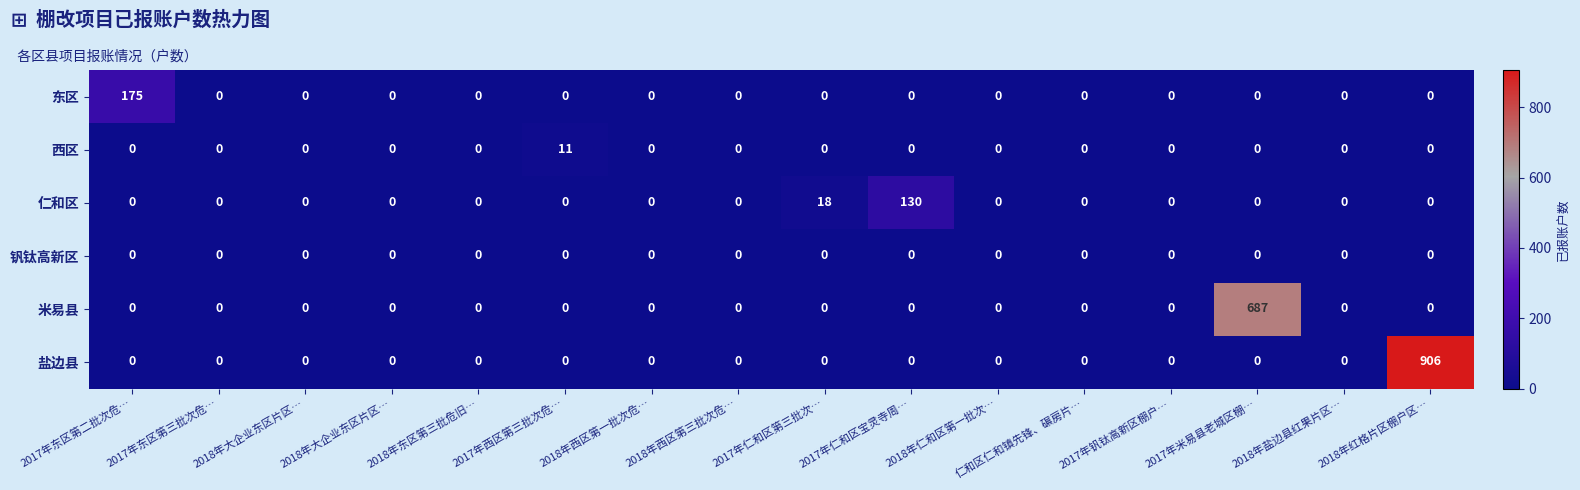

Reading left to right, transcribe all the data shown in this chart.

东区: 2017年东区第二批次危…=175	2017年东区第三批次危…=0	2018年大企业东区片区…=0	2018年大企业东区片区…=0	2018年东区第三批危旧…=0	2017年西区第三批次危…=0	2018年西区第一批次危…=0	2018年西区第三批次危…=0	2017年仁和区第三批次…=0	2017年仁和区宝灵寺周…=0	2018年仁和区第一批次…=0	仁和区仁和镇先锋、碾房片…=0	2017年钒钛高新区棚户…=0	2017年米易县老城区棚…=0	2018年盐边县红果片区…=0	2018年红格片区棚户区…=0
西区: 2017年东区第二批次危…=0	2017年东区第三批次危…=0	2018年大企业东区片区…=0	2018年大企业东区片区…=0	2018年东区第三批危旧…=0	2017年西区第三批次危…=11	2018年西区第一批次危…=0	2018年西区第三批次危…=0	2017年仁和区第三批次…=0	2017年仁和区宝灵寺周…=0	2018年仁和区第一批次…=0	仁和区仁和镇先锋、碾房片…=0	2017年钒钛高新区棚户…=0	2017年米易县老城区棚…=0	2018年盐边县红果片区…=0	2018年红格片区棚户区…=0
仁和区: 2017年东区第二批次危…=0	2017年东区第三批次危…=0	2018年大企业东区片区…=0	2018年大企业东区片区…=0	2018年东区第三批危旧…=0	2017年西区第三批次危…=0	2018年西区第一批次危…=0	2018年西区第三批次危…=0	2017年仁和区第三批次…=18	2017年仁和区宝灵寺周…=130	2018年仁和区第一批次…=0	仁和区仁和镇先锋、碾房片…=0	2017年钒钛高新区棚户…=0	2017年米易县老城区棚…=0	2018年盐边县红果片区…=0	2018年红格片区棚户区…=0
钒钛高新区: 2017年东区第二批次危…=0	2017年东区第三批次危…=0	2018年大企业东区片区…=0	2018年大企业东区片区…=0	2018年东区第三批危旧…=0	2017年西区第三批次危…=0	2018年西区第一批次危…=0	2018年西区第三批次危…=0	2017年仁和区第三批次…=0	2017年仁和区宝灵寺周…=0	2018年仁和区第一批次…=0	仁和区仁和镇先锋、碾房片…=0	2017年钒钛高新区棚户…=0	2017年米易县老城区棚…=0	2018年盐边县红果片区…=0	2018年红格片区棚户区…=0
米易县: 2017年东区第二批次危…=0	2017年东区第三批次危…=0	2018年大企业东区片区…=0	2018年大企业东区片区…=0	2018年东区第三批危旧…=0	2017年西区第三批次危…=0	2018年西区第一批次危…=0	2018年西区第三批次危…=0	2017年仁和区第三批次…=0	2017年仁和区宝灵寺周…=0	2018年仁和区第一批次…=0	仁和区仁和镇先锋、碾房片…=0	2017年钒钛高新区棚户…=0	2017年米易县老城区棚…=687	2018年盐边县红果片区…=0	2018年红格片区棚户区…=0
盐边县: 2017年东区第二批次危…=0	2017年东区第三批次危…=0	2018年大企业东区片区…=0	2018年大企业东区片区…=0	2018年东区第三批危旧…=0	2017年西区第三批次危…=0	2018年西区第一批次危…=0	2018年西区第三批次危…=0	2017年仁和区第三批次…=0	2017年仁和区宝灵寺周…=0	2018年仁和区第一批次…=0	仁和区仁和镇先锋、碾房片…=0	2017年钒钛高新区棚户…=0	2017年米易县老城区棚…=0	2018年盐边县红果片区…=0	2018年红格片区棚户区…=906